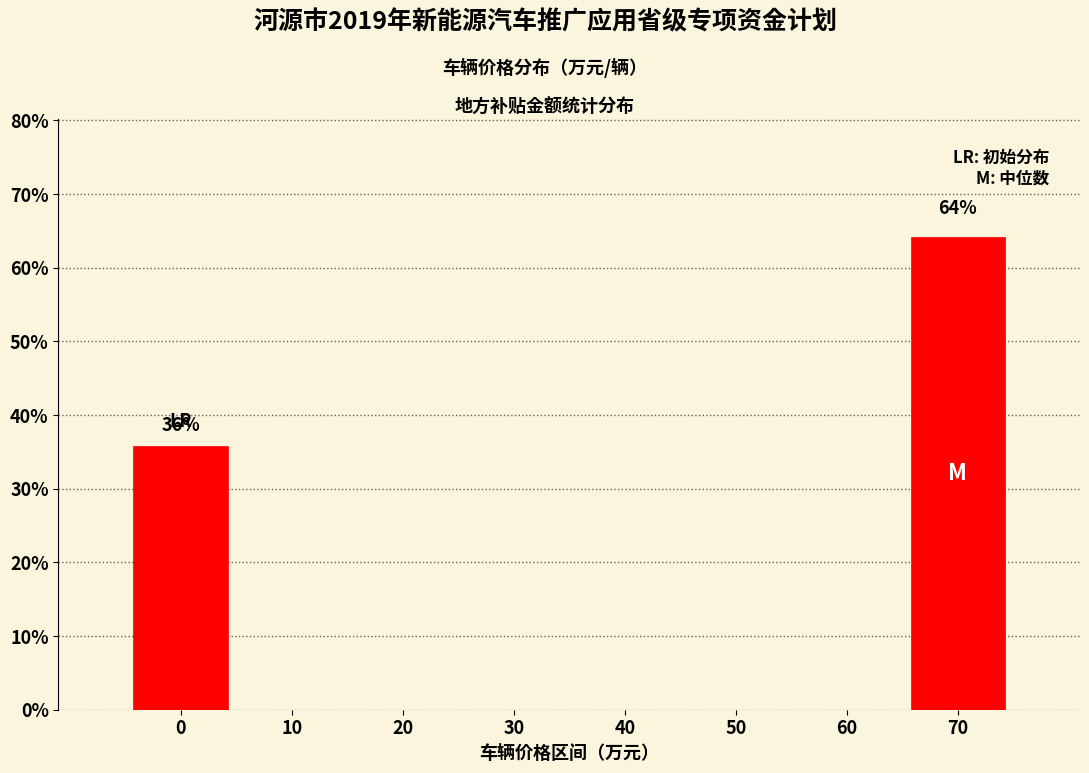

Reading left to right, list all the values displayed in this chart.

0=35.8	10=0.0	20=0.0	30=0.0	40=0.0	50=0.0	60=0.0	70=64.2